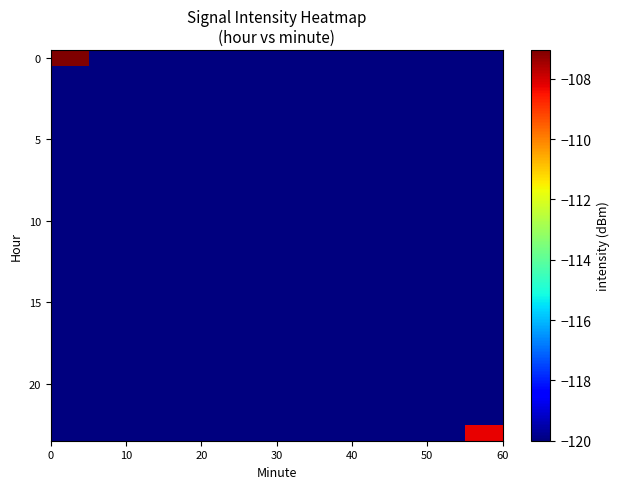

How many data points does each series have?

12